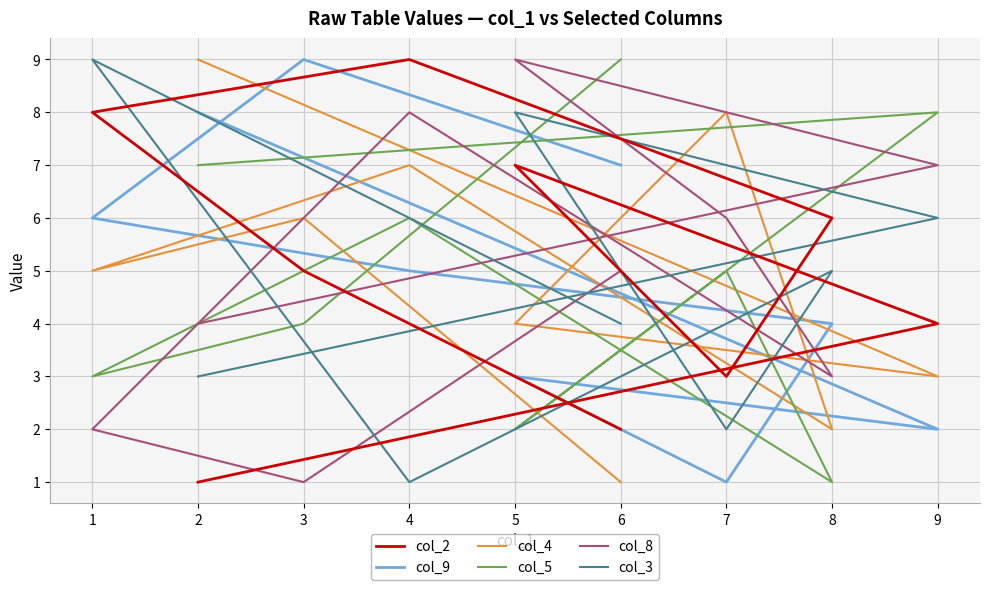

Between which two adjacent categories do col_3 and col_5 first intersect?

9 and 5